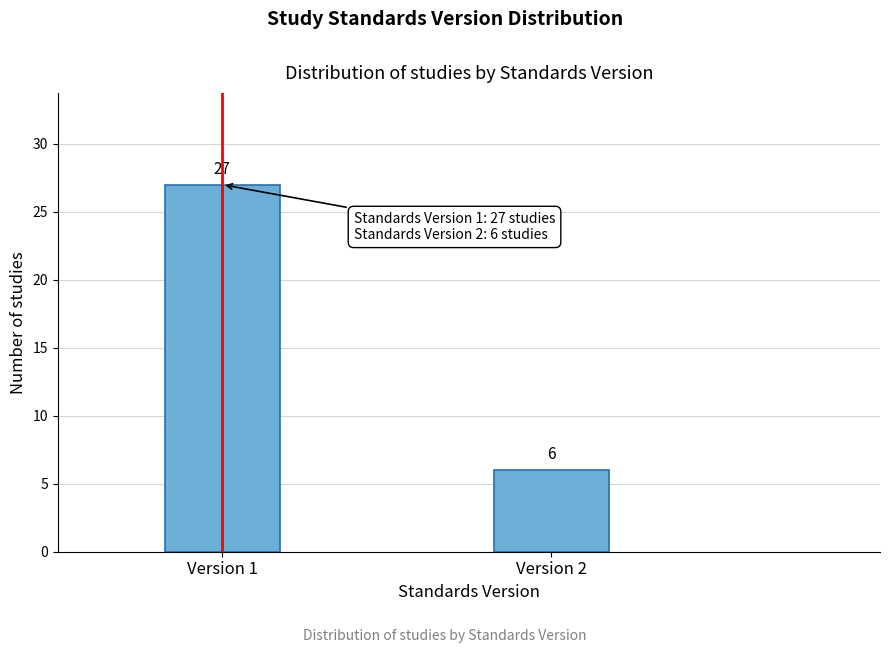

Reading right to left, extract all data points from this chart.

Version 2=6	Version 1=27